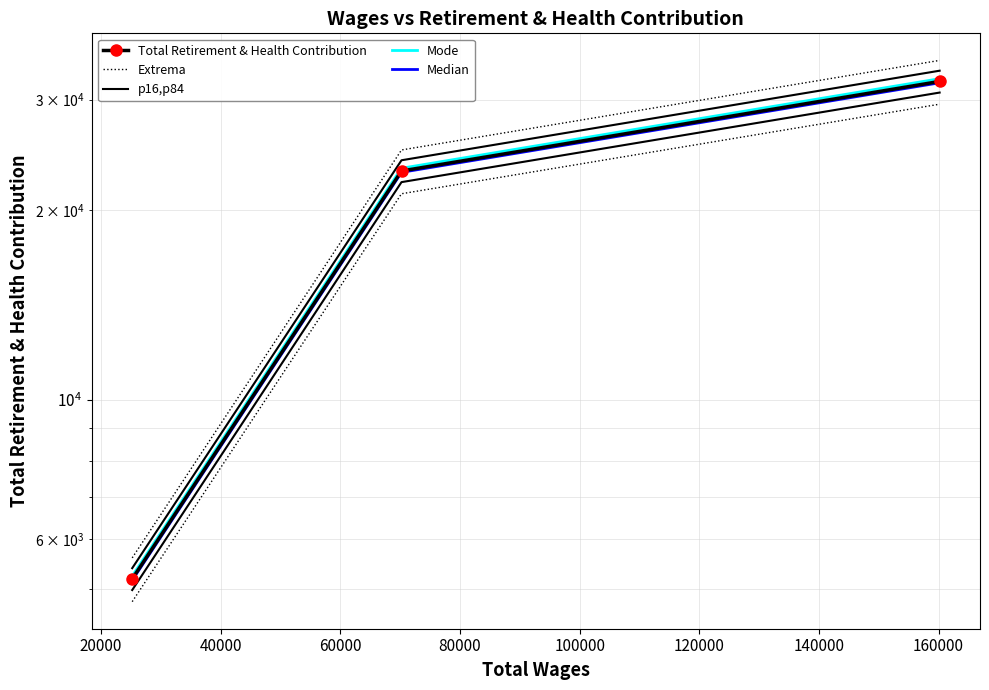

What is the difference between the maximum and minimum values in the Total Retirement & Health Contribution series?

26872.0